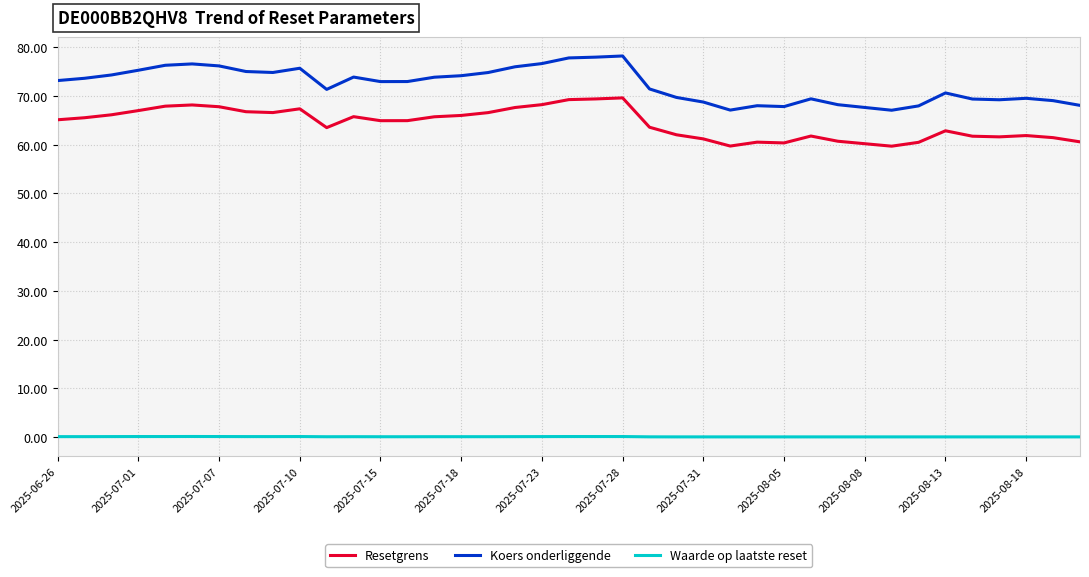

What is the greatest value displayed?

78.2